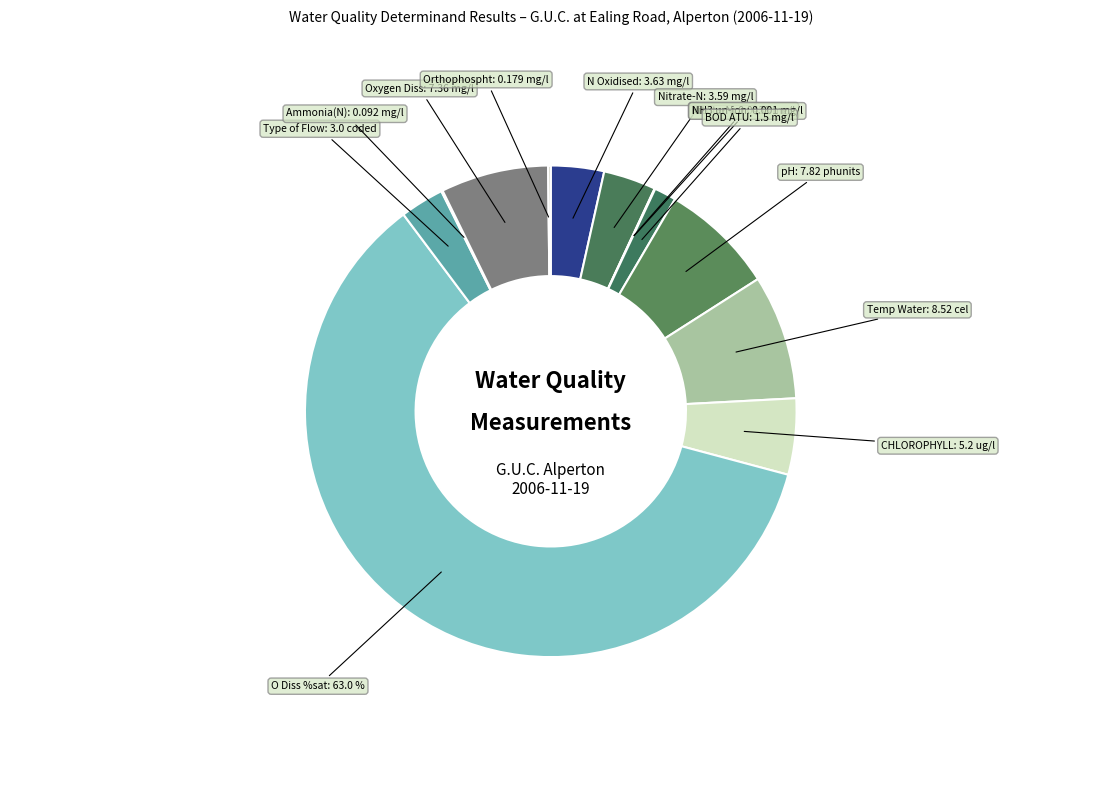

What is the change in value from Temp Water to Ammonia(N)?

-8.4